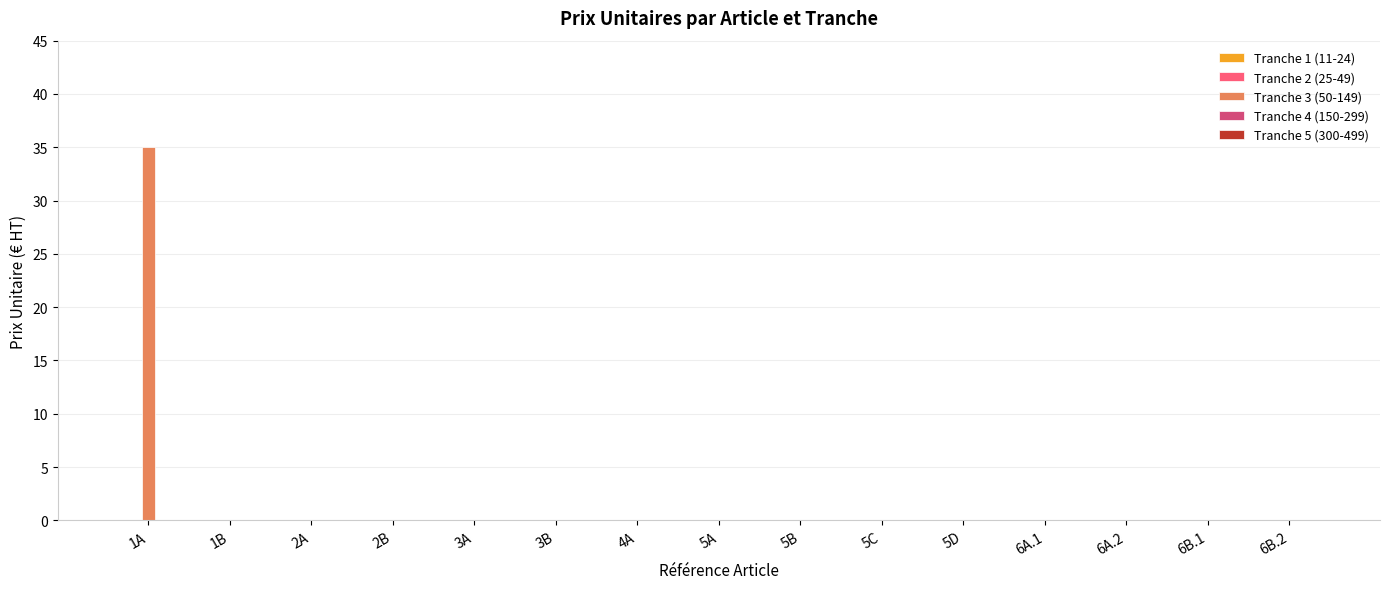

Is it true that the value at 5B is 0?

True